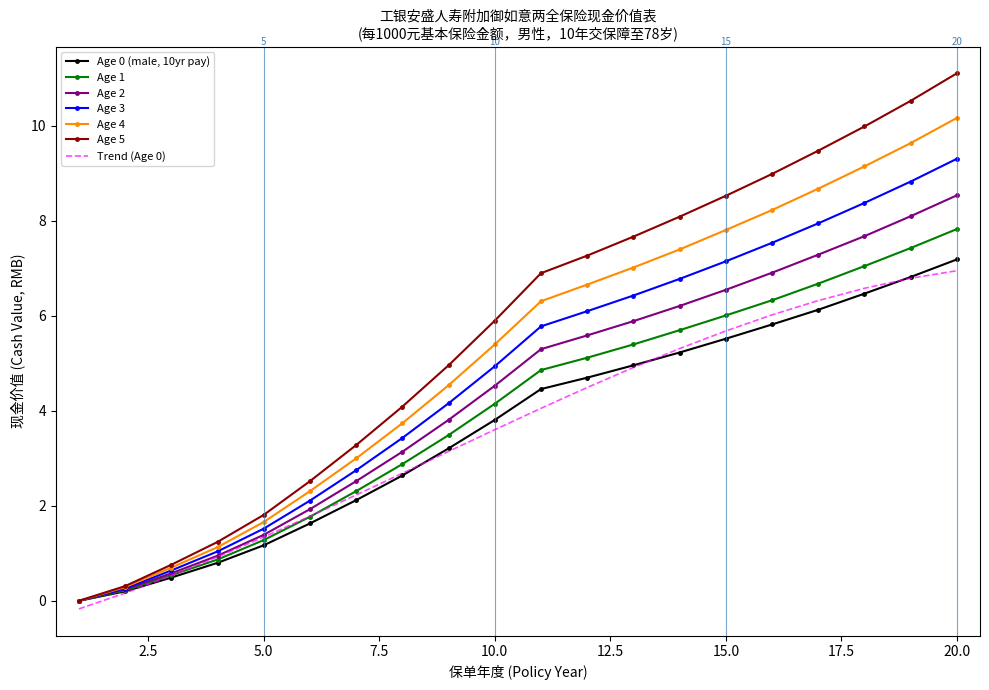

What is the maximum value for Age 3?

9.3